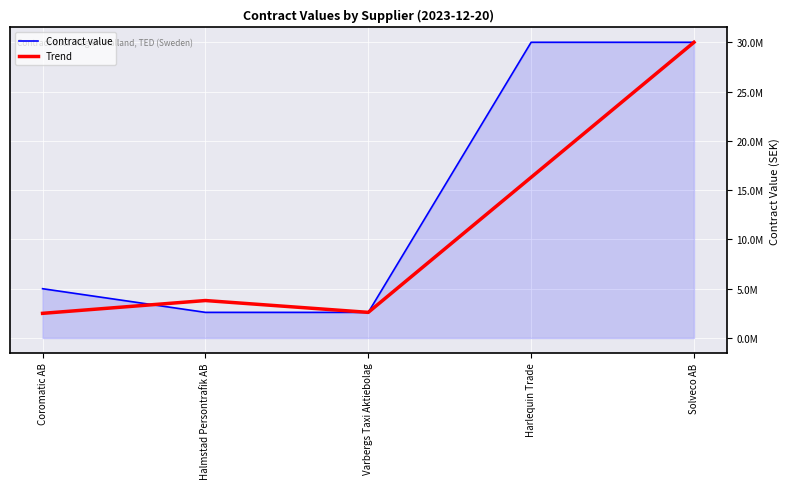

The Trend series shows 2500000 at Coromatic AB. True or false?

True